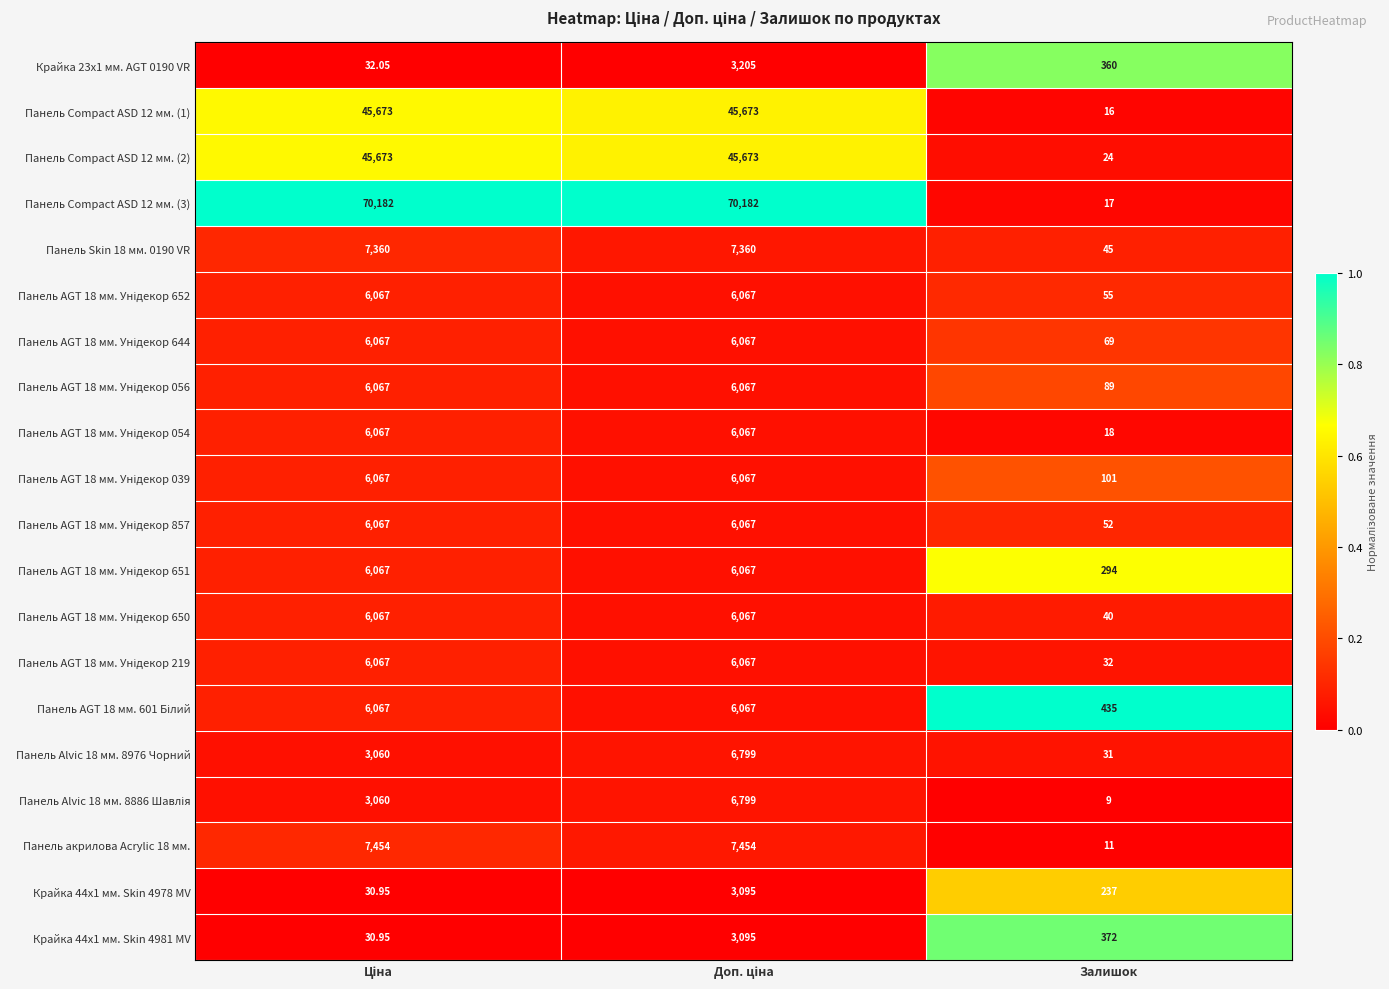

What is the maximum value shown in the chart?

70182.0